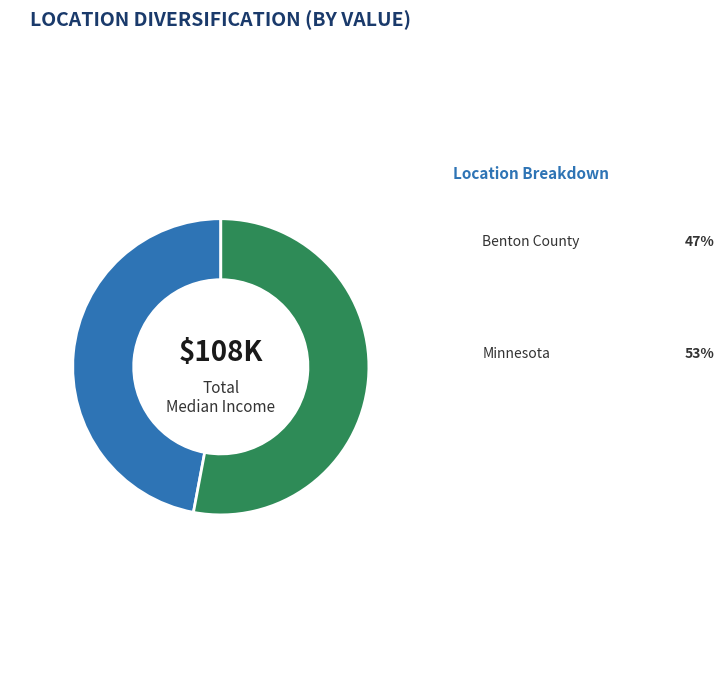

To the nearest percent, what percentage of the pie is Benton County?

47%